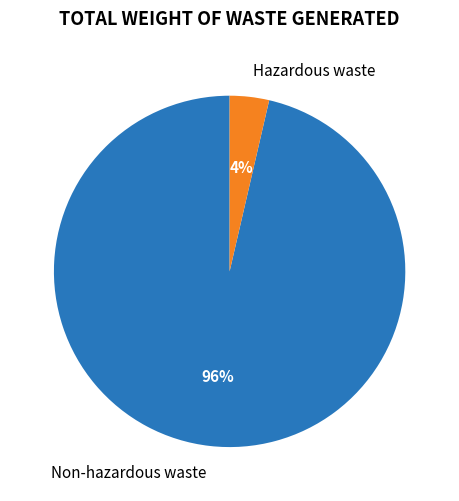

What is the largest slice in the pie chart?

Non-hazardous waste